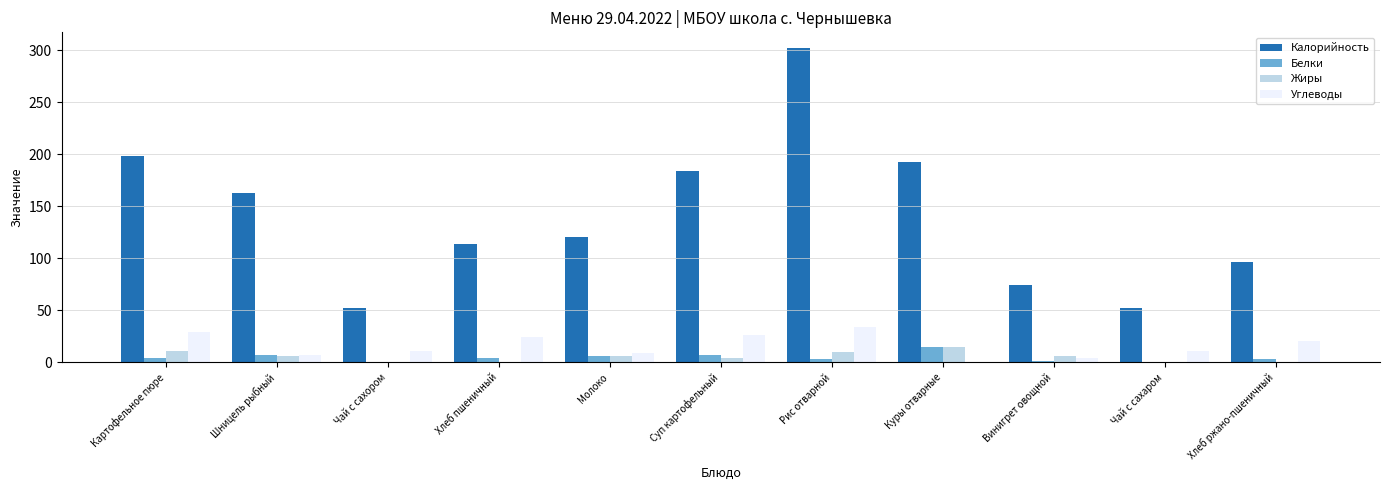

What is the highest value of the Калорийность series?

302.0